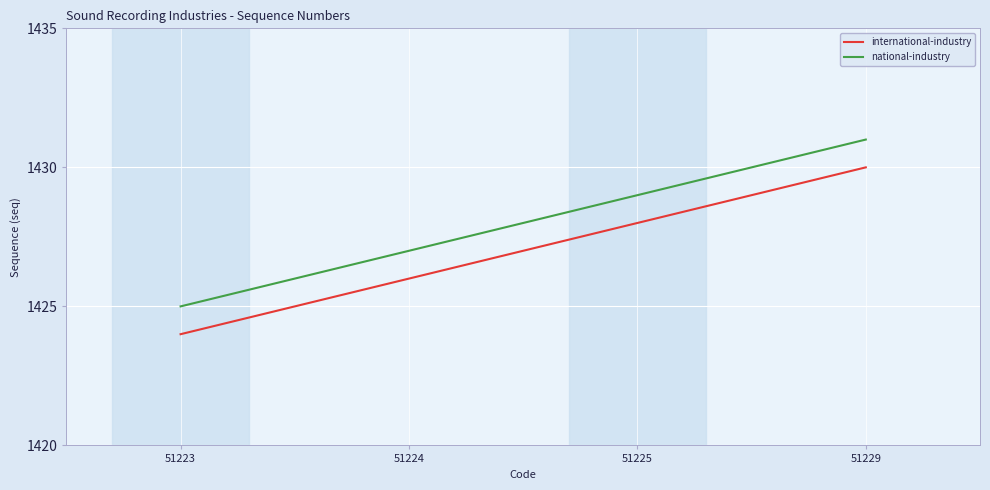

Is it true that international-industry equals 961 at 51225?

False